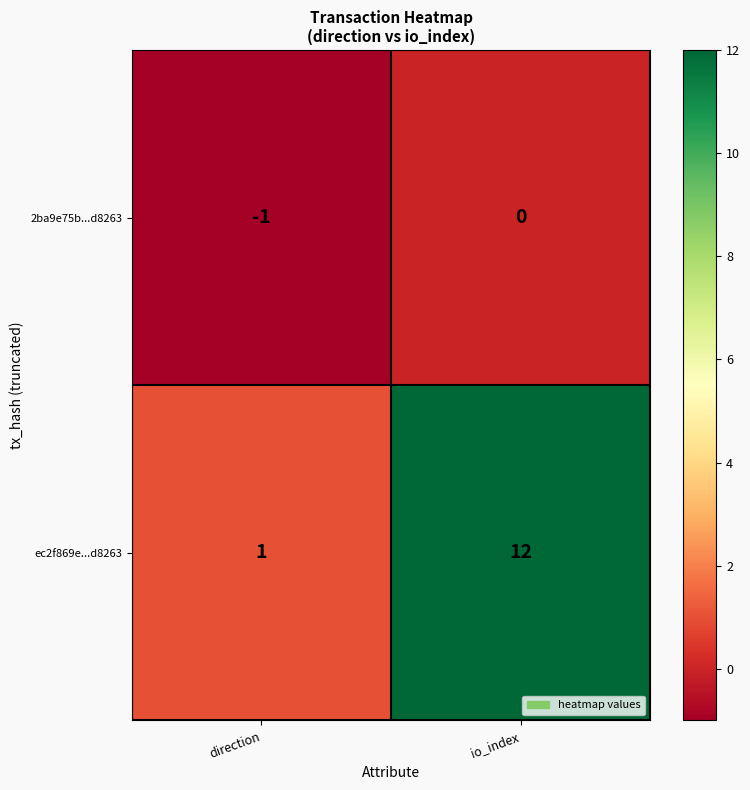

At io_index, list the series in order from smallest to largest.

2ba9e75b...d8263, ec2f869e...d8263